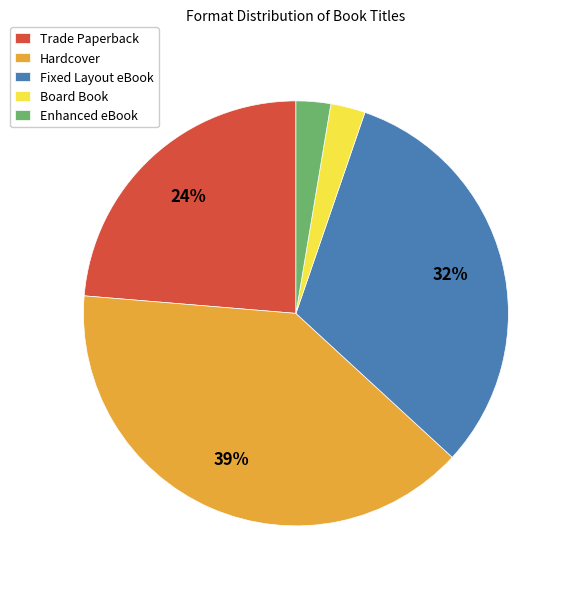

To the nearest percent, what percentage of the pie is Trade Paperback?

24%